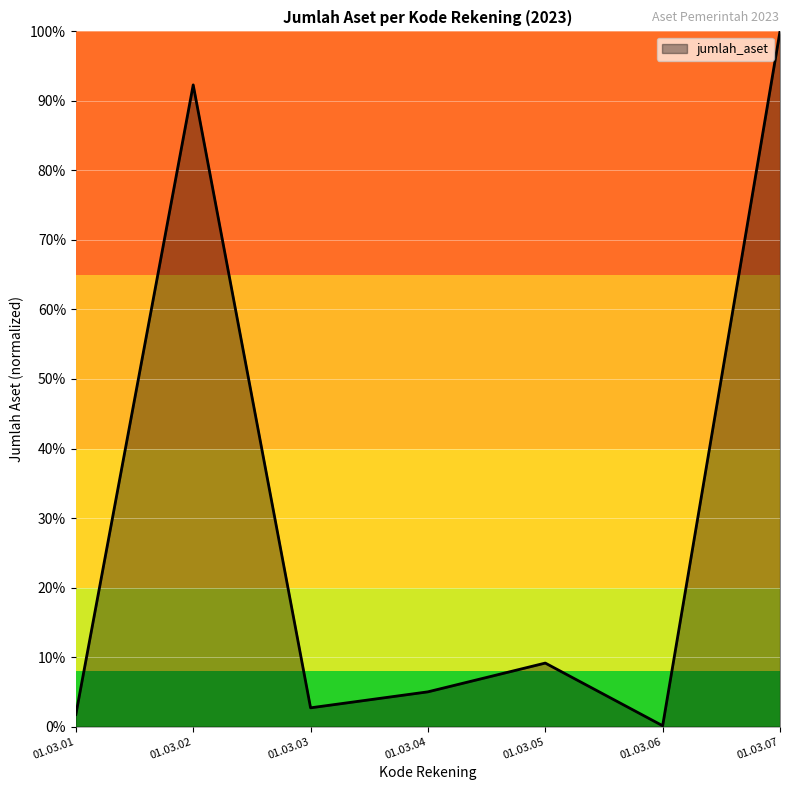

At which category does the data reach its first local peak?

01.03.02